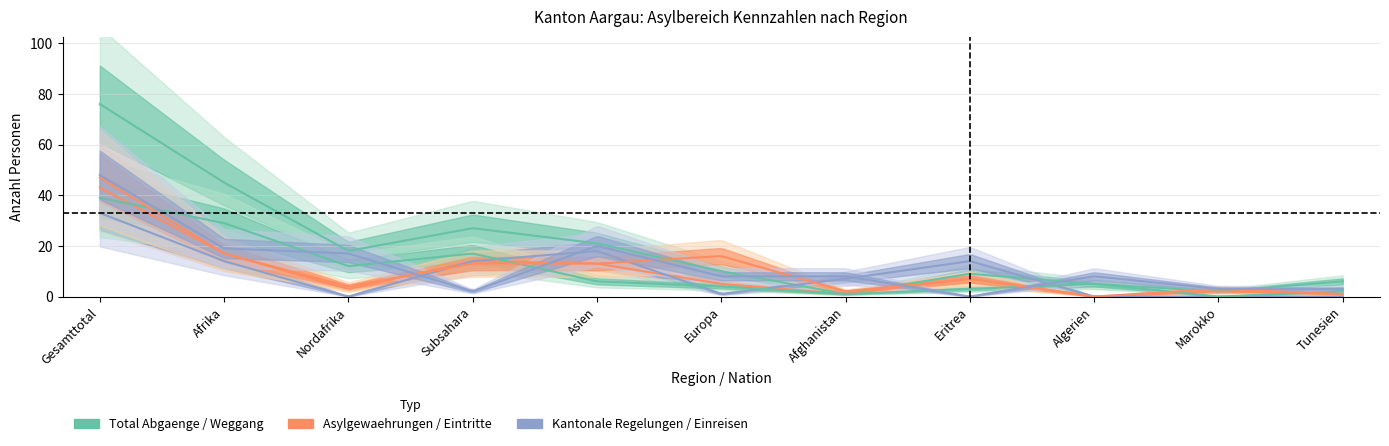

True or false: Eintritte Vollzug (col_5) and Einreisen (col_2) intersect in this chart.

True